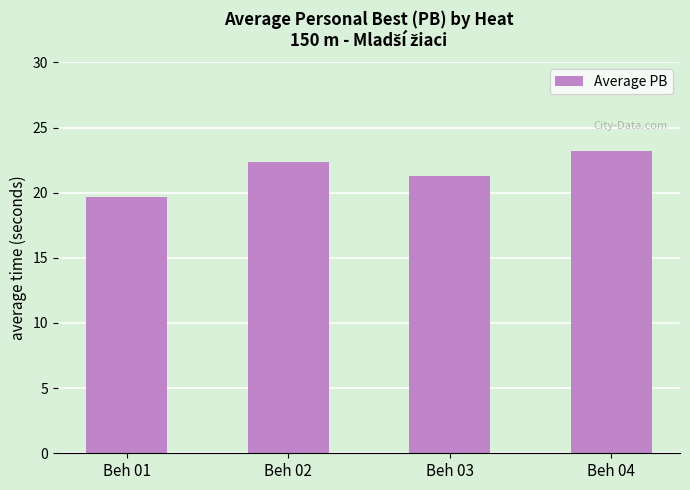

True or false: the data shows 11.1 at Beh 02.

False